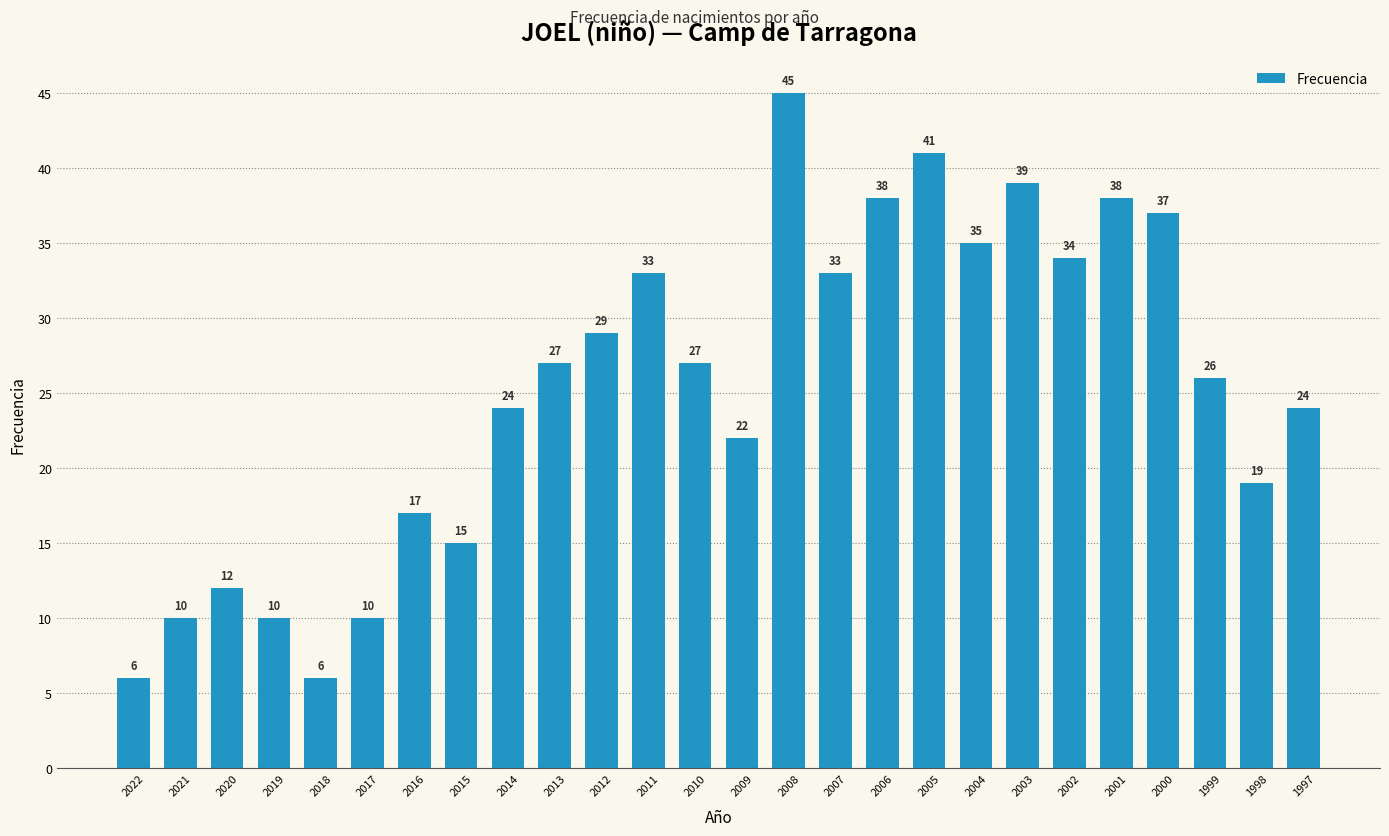

Is it true that the value at 2004 is 52?

False